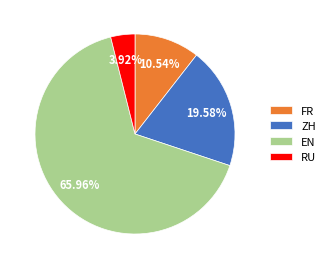

How many slices are in this pie chart?

4